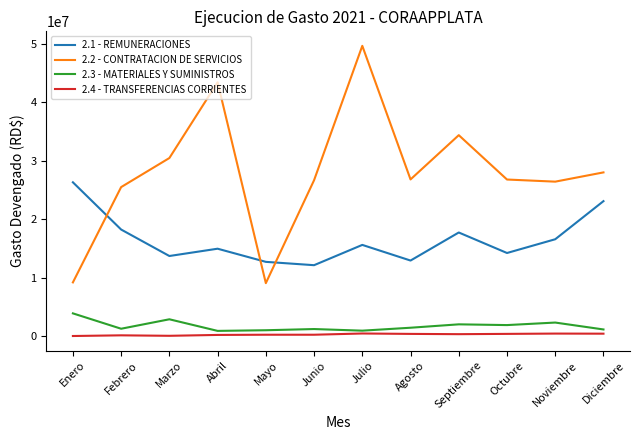

What is the minimum value for 2.1 - REMUNERACIONES?

12121354.0